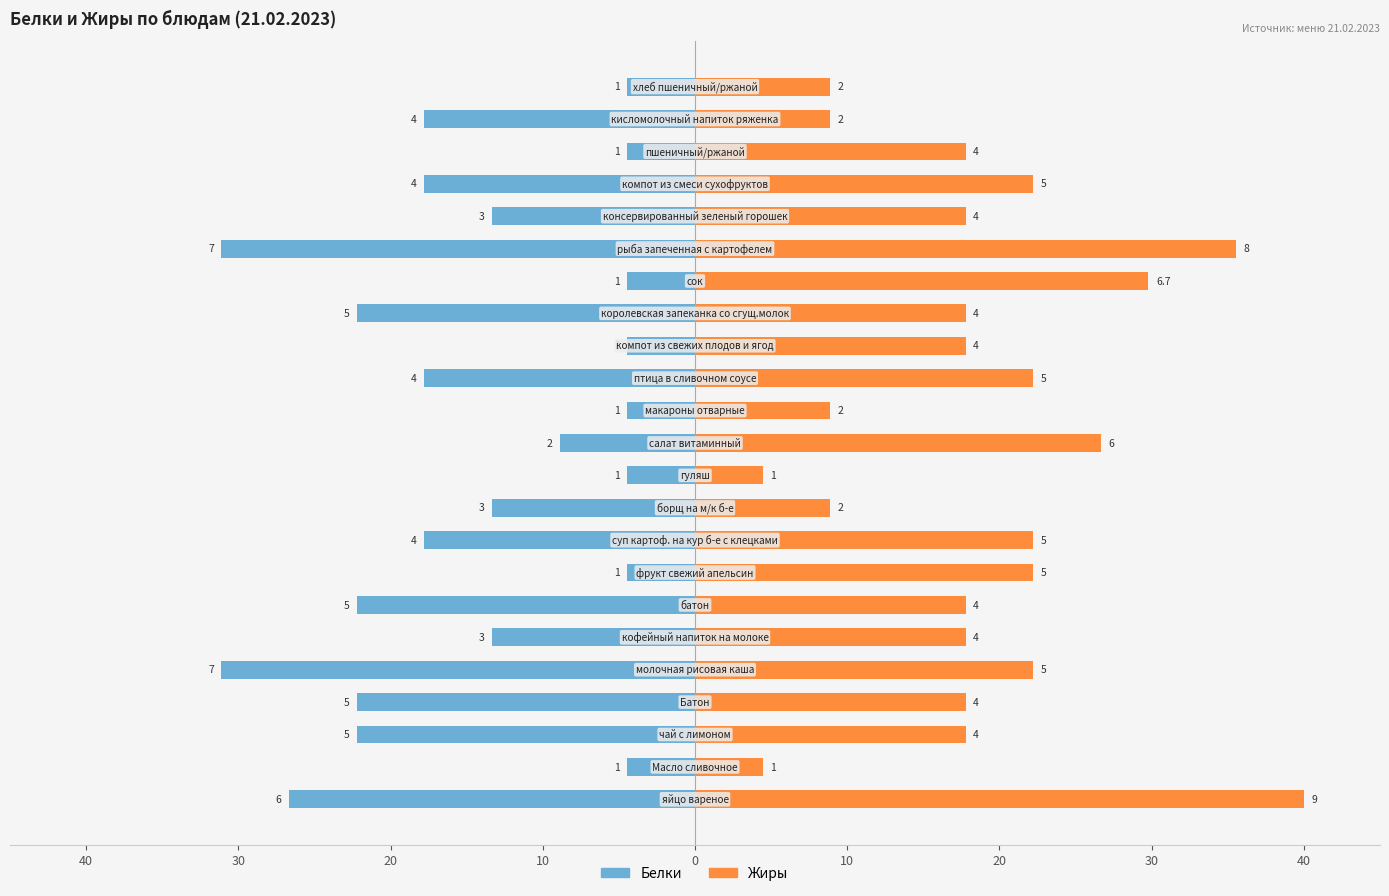

What is the minimum value for Белки?

-31.1